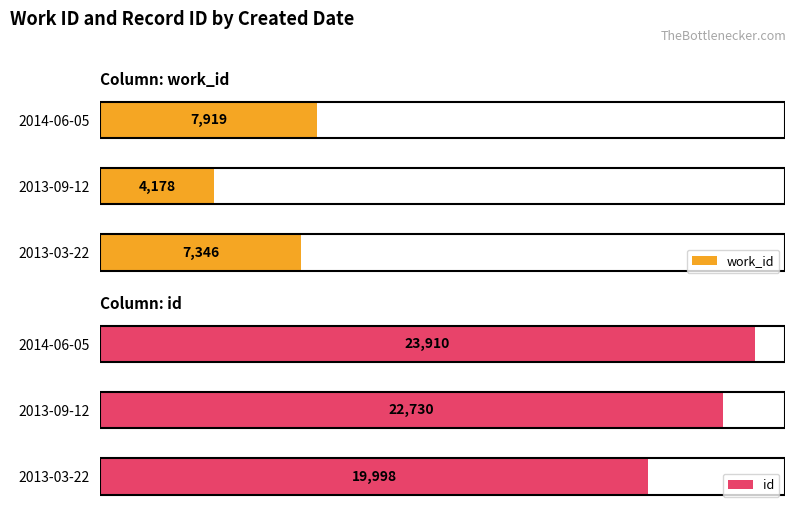

What is the value of the work_id bar at the 2nd from the left?

4178